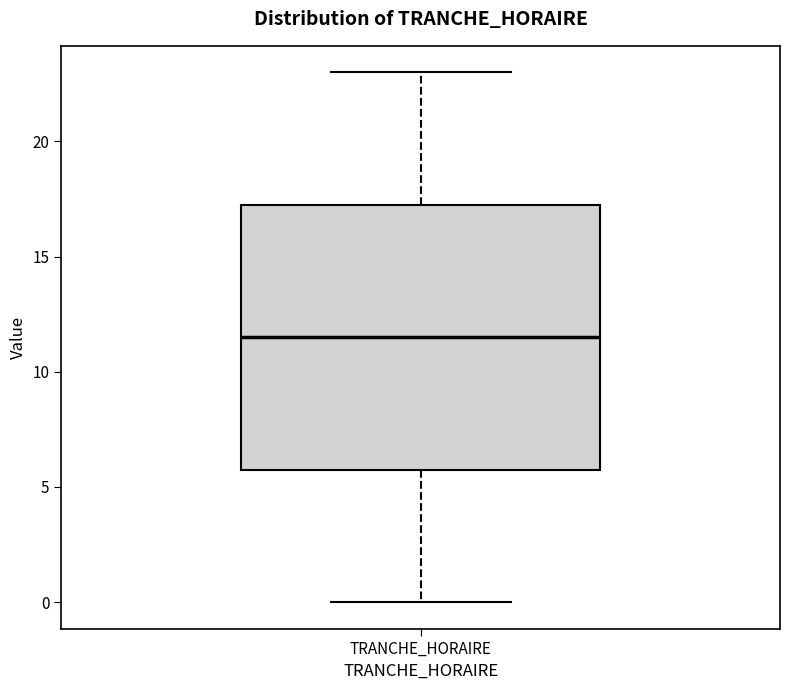

Read this box plot against the y-axis: the position of the median line, the range covered by the box, and the ends of both whiskers. The values are not printed on the chart, so give them approximately, as read against the axis.

median 11.5, box 6.0 to 17.5, whiskers 0.0 to 23.0